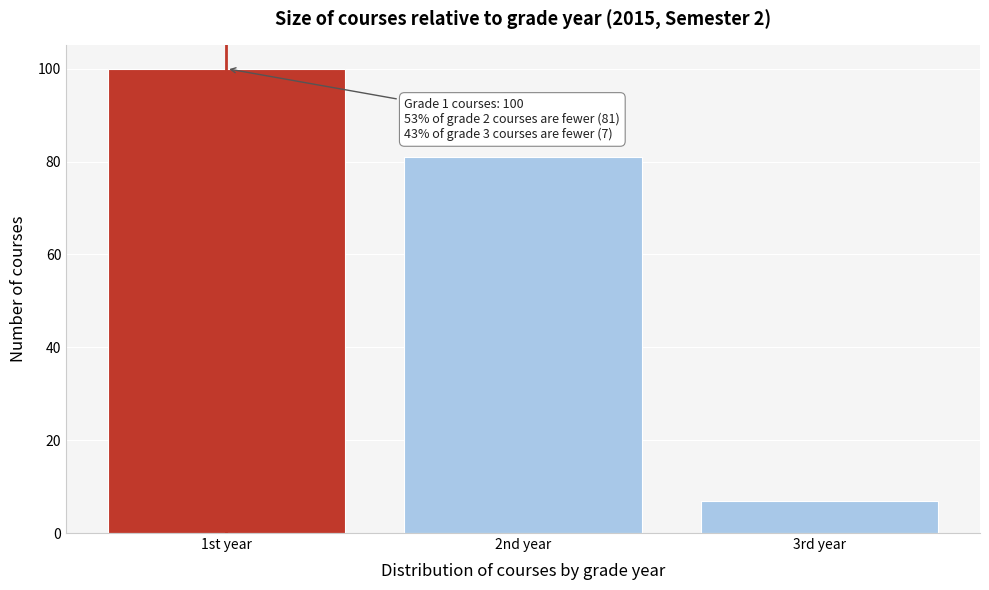

Reading right to left, list all the values displayed in this chart.

3rd year=7	2nd year=81	1st year=100